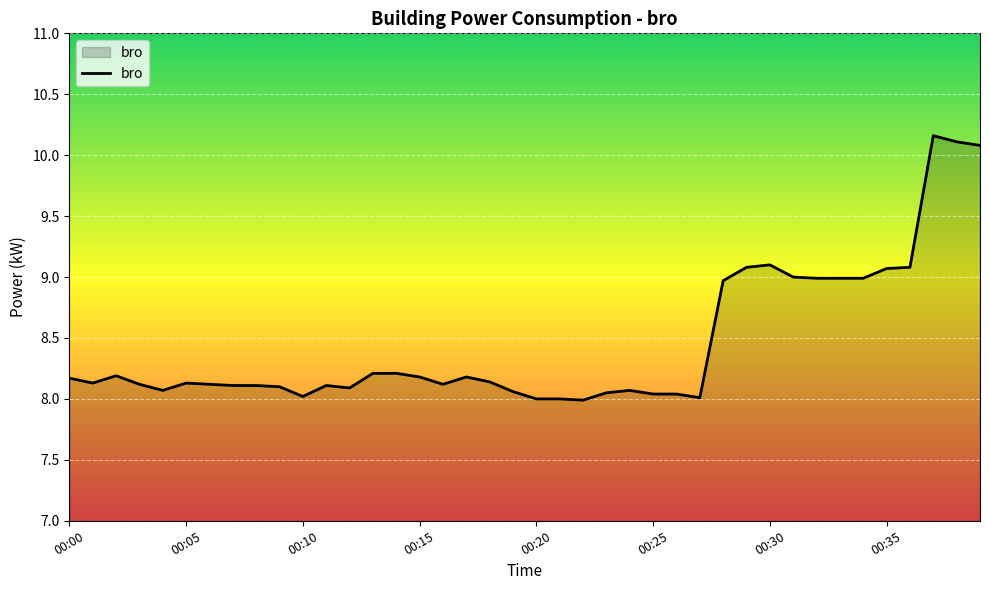

What is the difference between the maximum and minimum values?

2.2